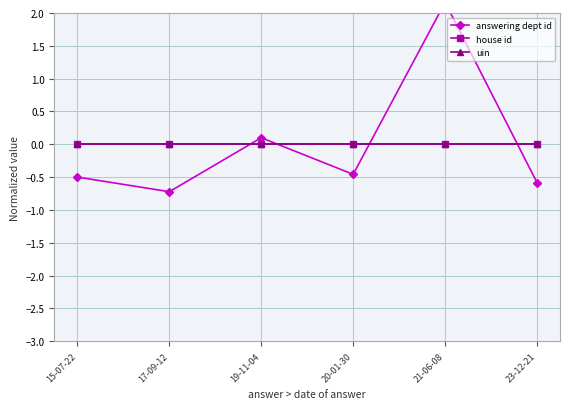

True or false: uin and house id intersect in this chart.

False